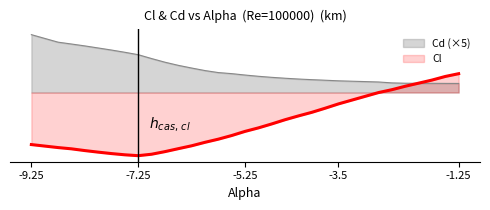

Is the value of Cd at -5.5 greater than the value of Cl at -2.75?

Yes